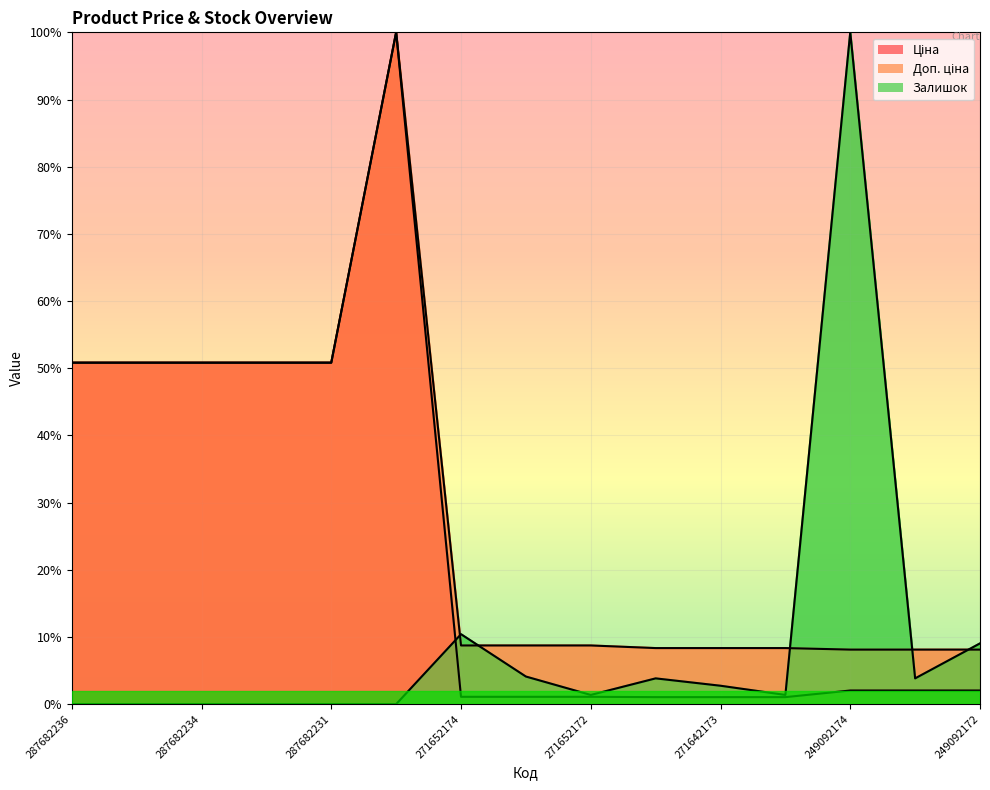

True or false: Ціна and Доп. ціна cross at least once.

False